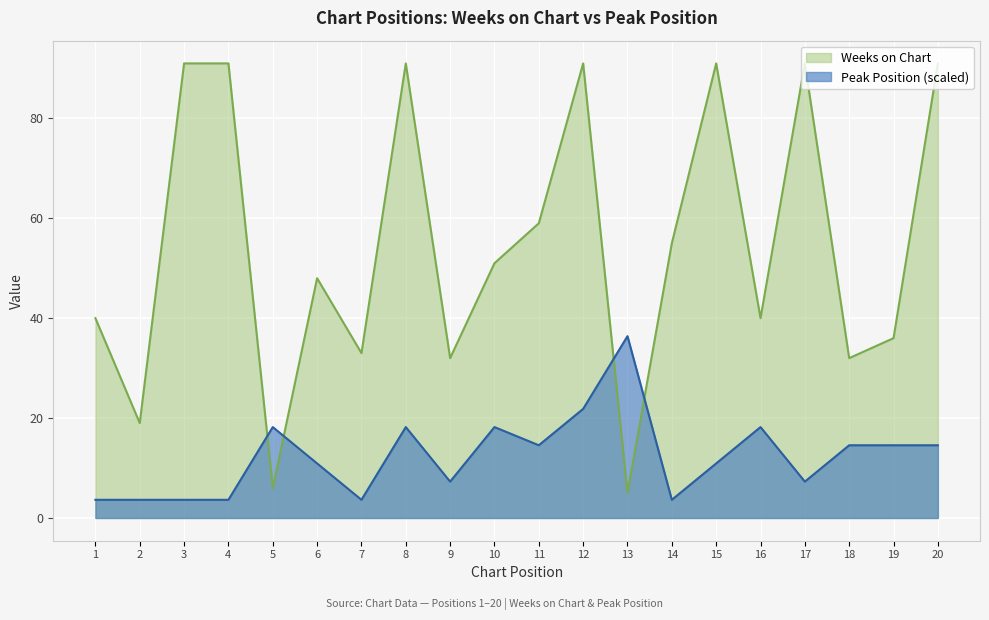

Between 12 and 20, which is larger?

12